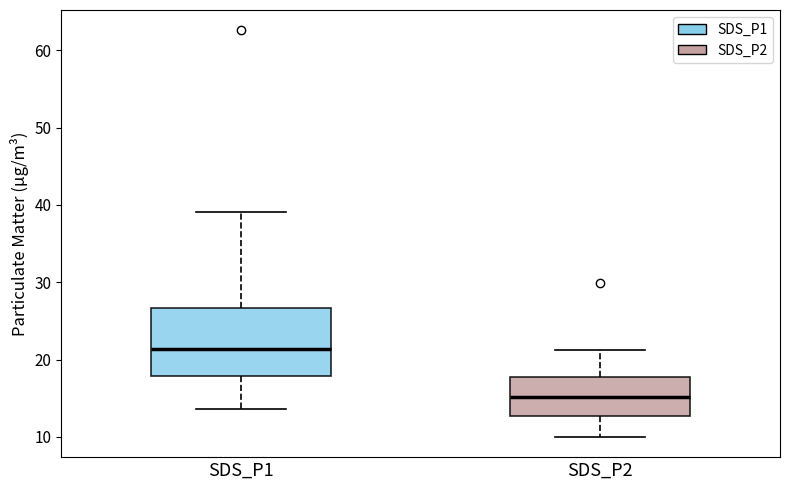

Reading left to right, transcribe this box plot: for each box, give where its median line is, the range the box spans, and where its two whiskers end, as read against the y-axis. The values are not printed on the chart, so give them approximately, as read against the axis.

SDS_P1: median 21, box 18 to 27, whiskers 14 to 39
SDS_P2: median 15, box 13 to 18, whiskers 10 to 21